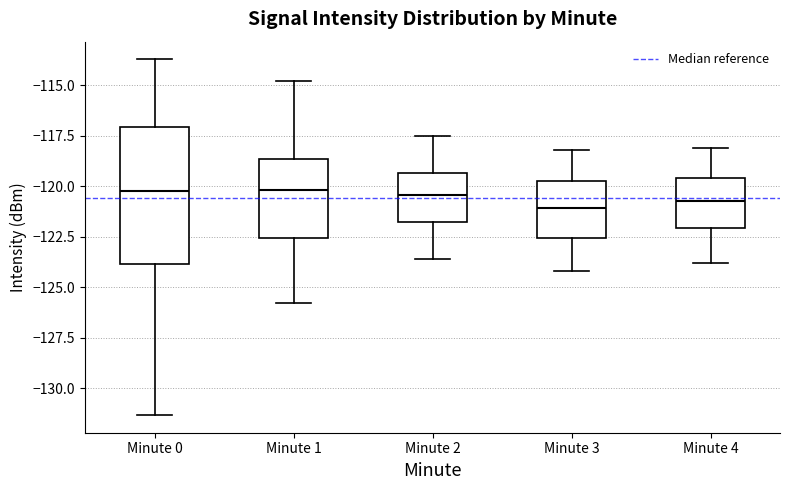

Reading left to right, read every box against the y-axis: the position of its median line, the range the box covers, and the ends of its whiskers. The values are not printed on the chart, so give them approximately, as read against the axis.

Minute 0: median -120.0, box -124.0 to -117.0, whiskers -131.5 to -113.5
Minute 1: median -120.0, box -122.5 to -118.5, whiskers -126.0 to -115.0
Minute 2: median -120.5, box -122.0 to -119.5, whiskers -123.5 to -117.5
Minute 3: median -121.0, box -122.5 to -119.5, whiskers -124.0 to -118.0
Minute 4: median -120.5, box -122.0 to -119.5, whiskers -124.0 to -118.0